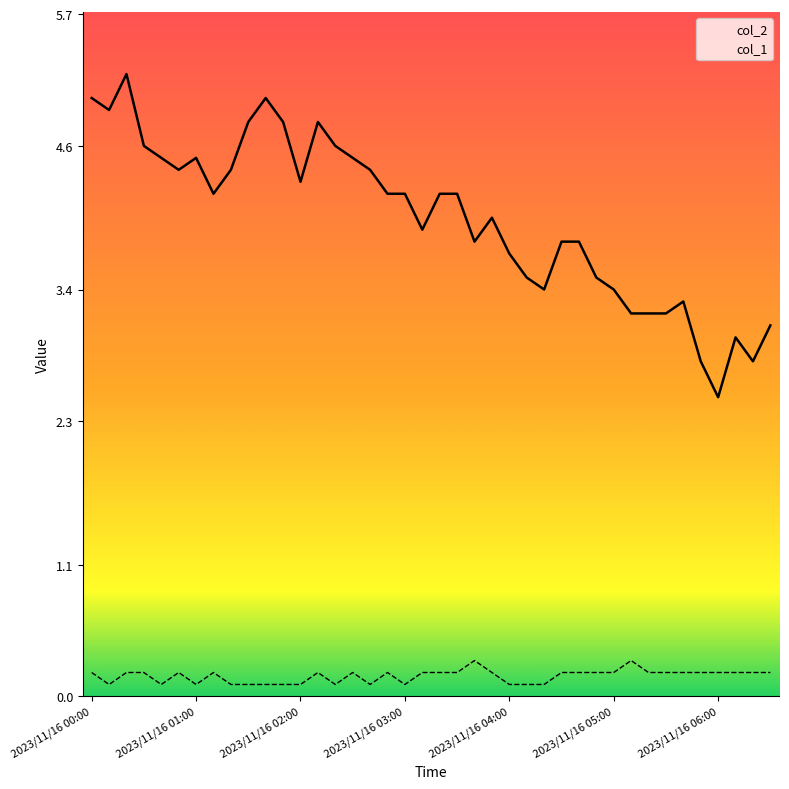

In col_1, how many points are lower than both neighbors (excluding endpoints)?

6